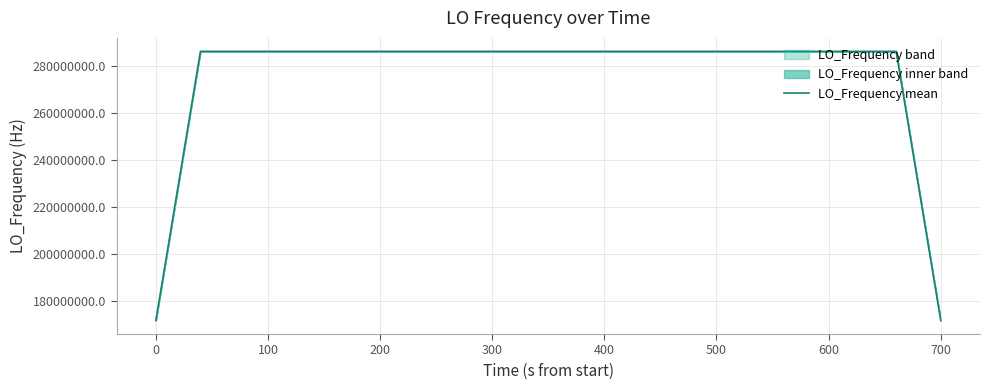

What is the lowest value of the LO_Frequency mean series?

171628199.5